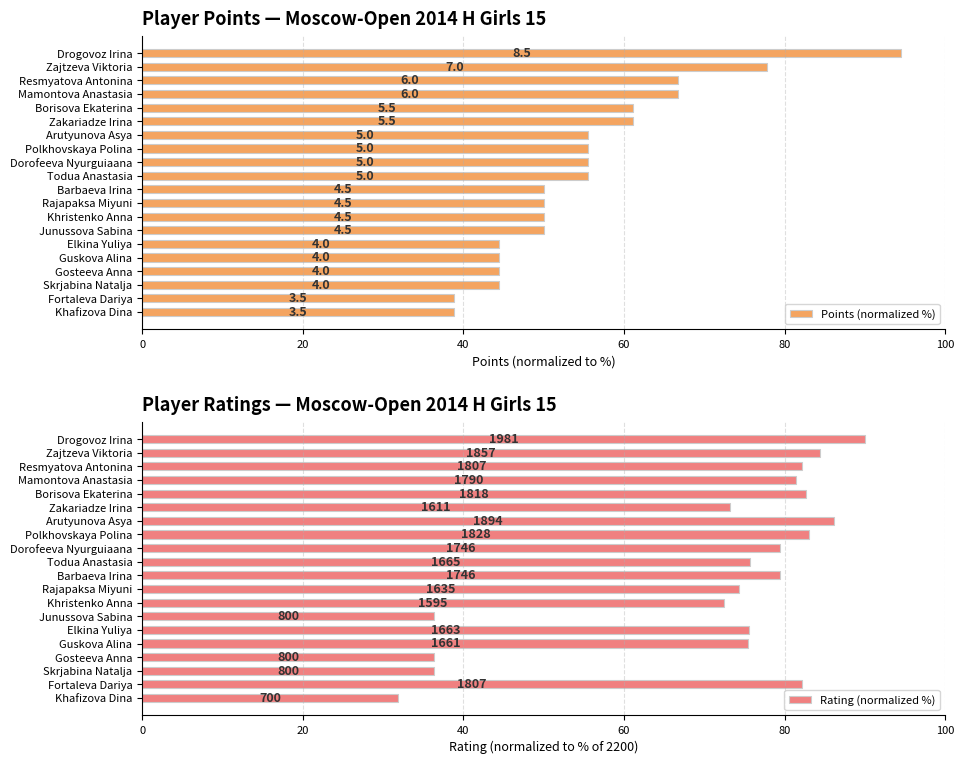

Which series has the largest total across all categories?

Rating (normalized %)